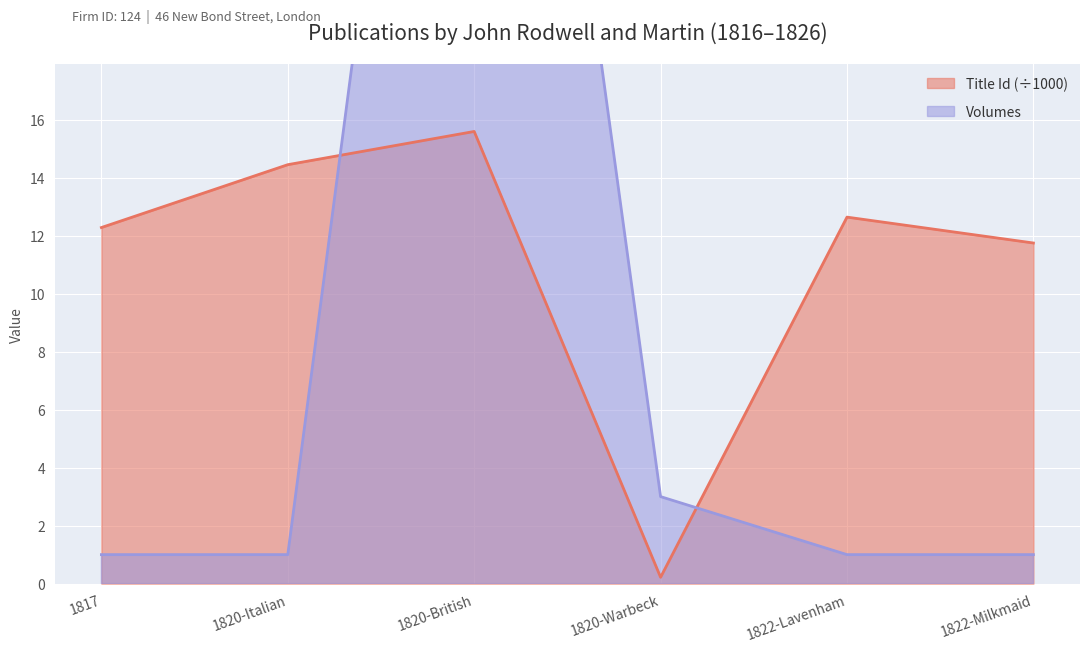

At which category does the chart reach its minimum across all series?

1820-Warbeck